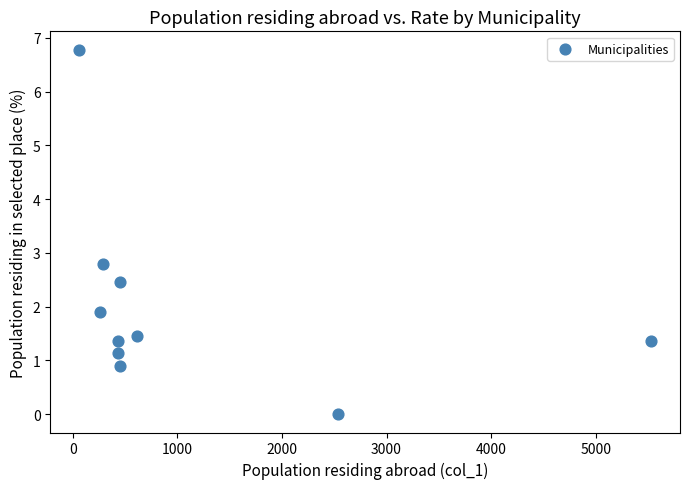

What is the average Y value?

2.0